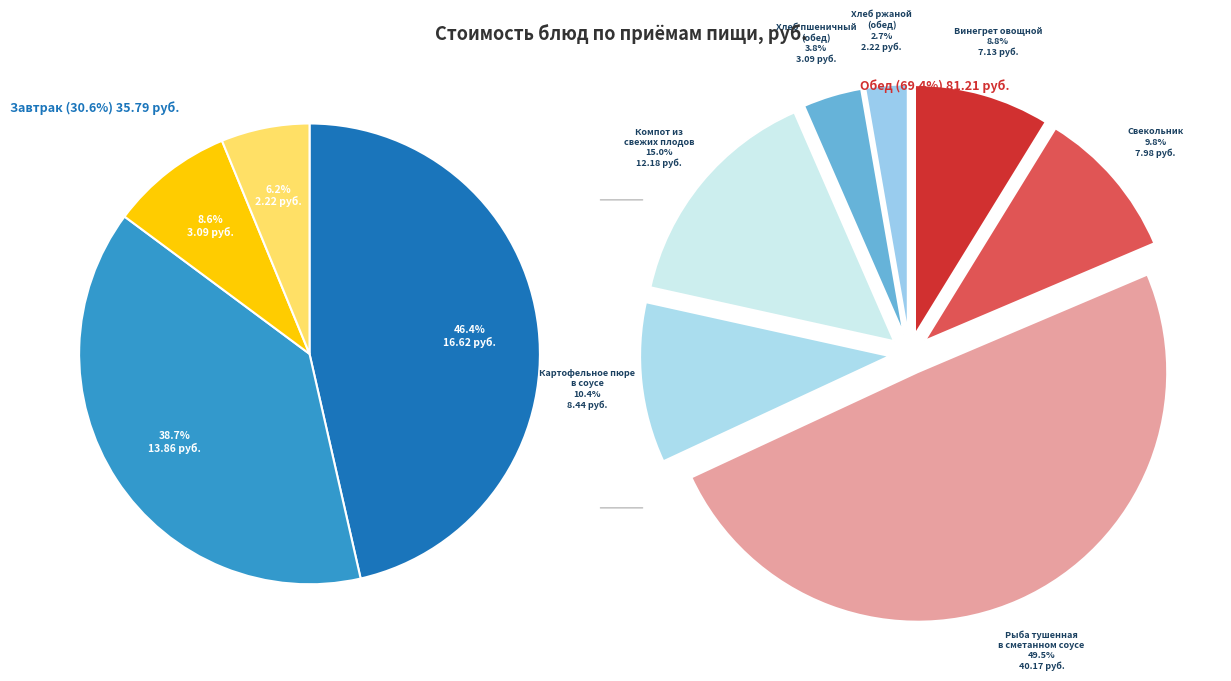

The Винегрет овощной slice represents 1% of the pie. True or false?

False